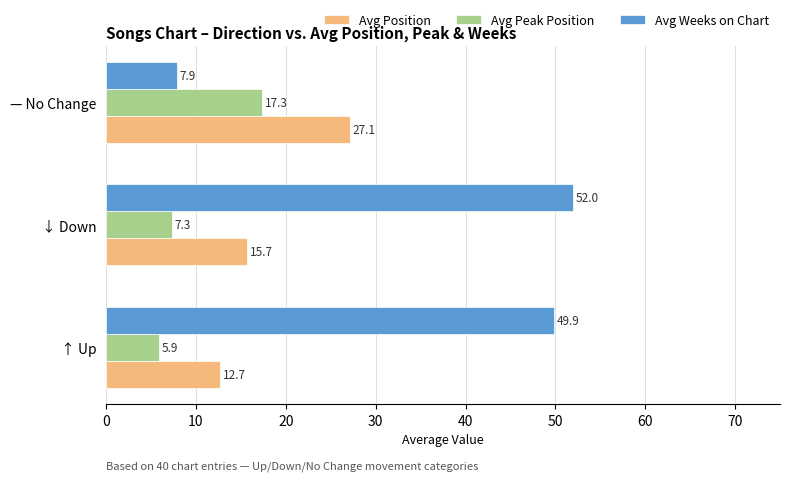

What is the sum of all Avg Position values?

55.5